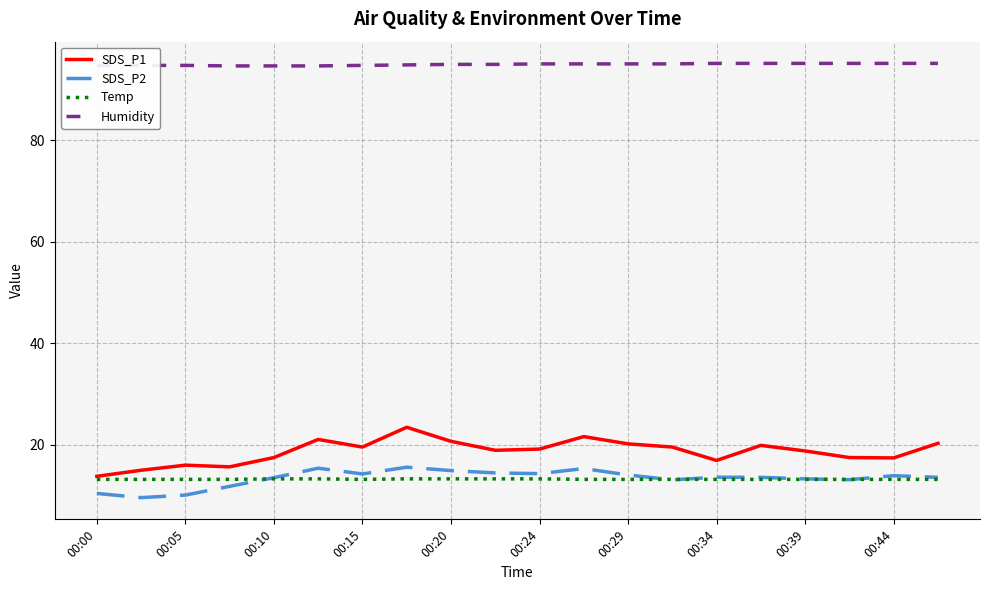

What is the maximum value for Humidity?

95.2